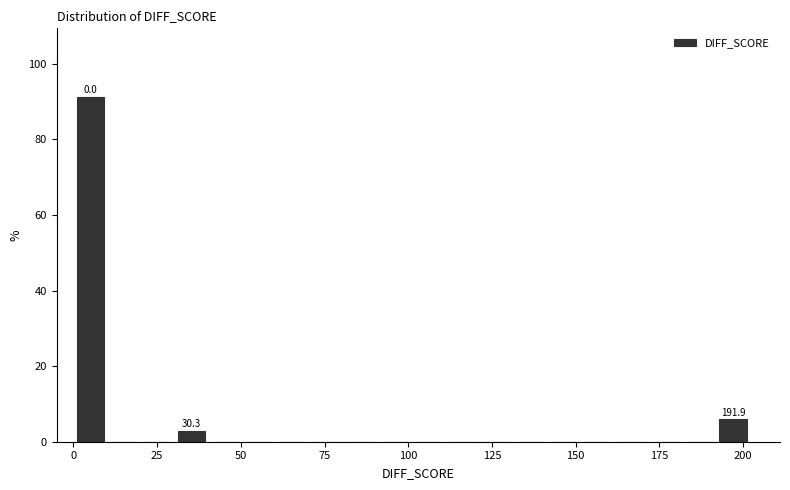

Read against the x-axis, roughly where is the centre of the tallest bar?

5